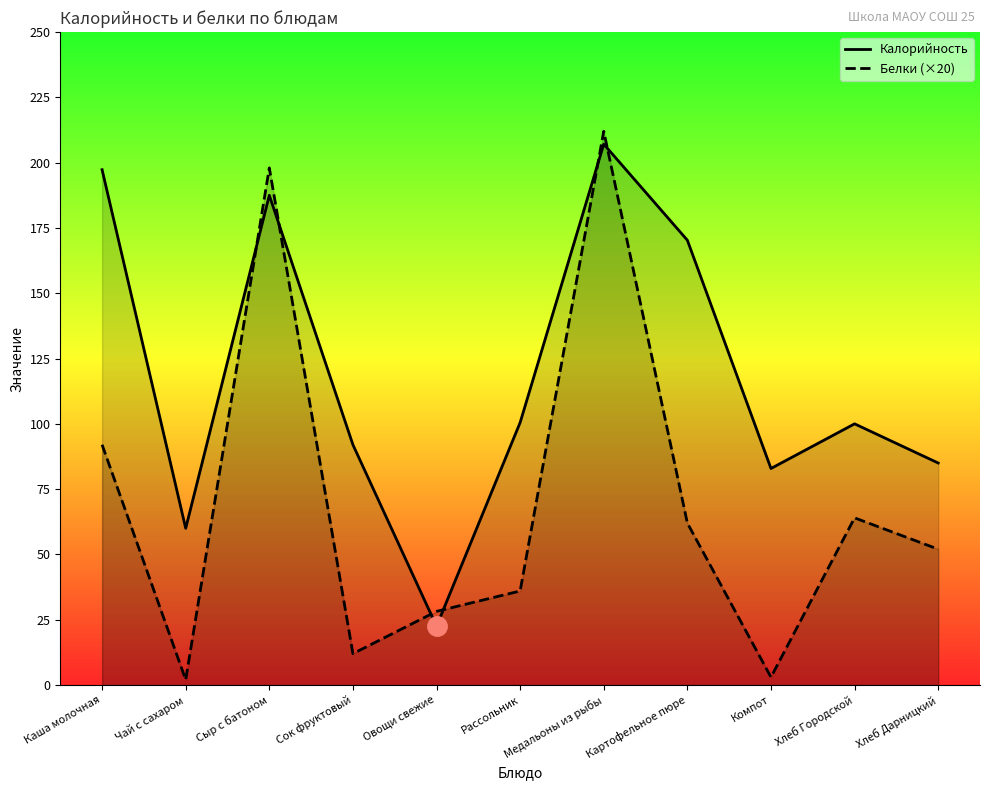

What is the difference between the second highest and second lowest values in the Калорийность series?

137.3